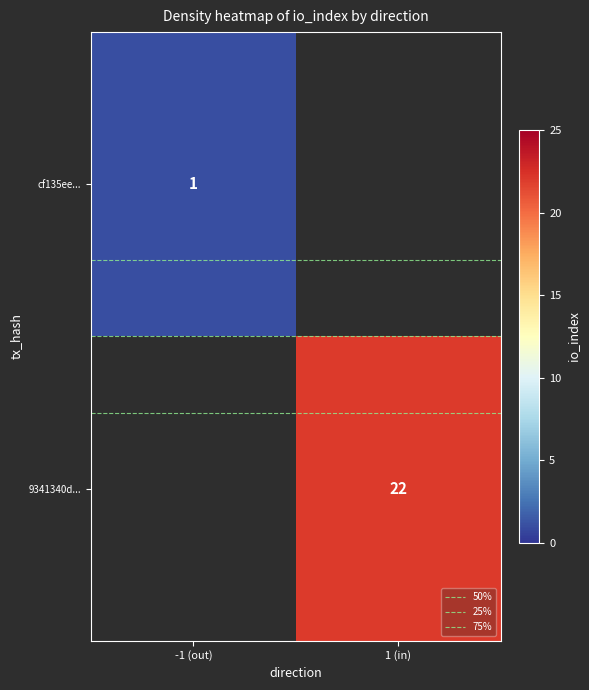

Is the value of 9341340d... at -1 (out) greater than the value of 75% at -1 (out)?

No